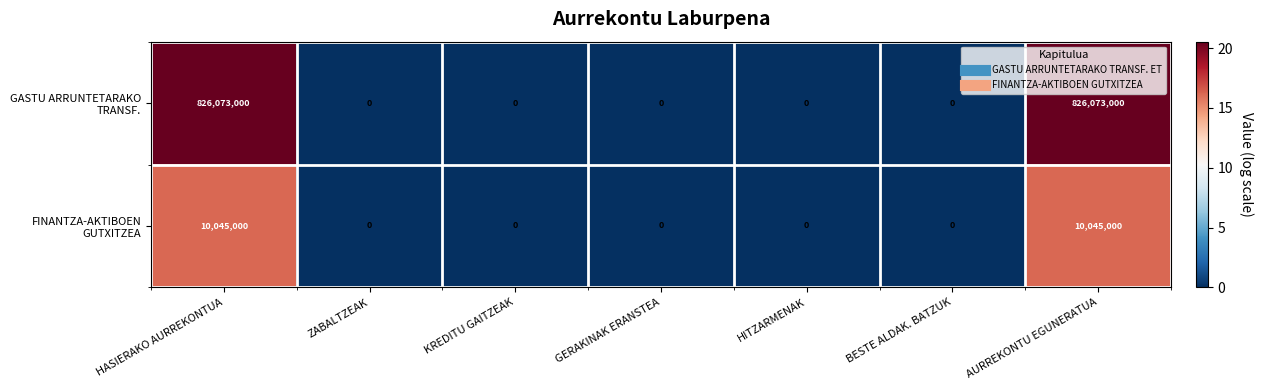

What is the difference between the highest and lowest values at AURREKONTU EGUNERATUA?

816028000